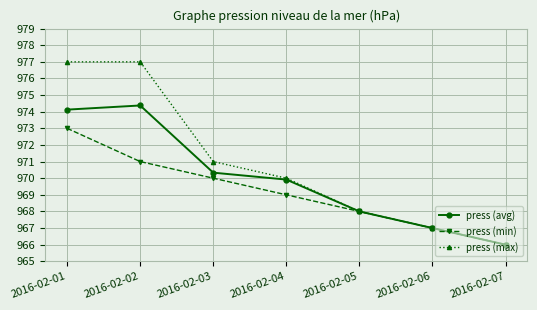

What is the maximum value for press (avg)?

974.4